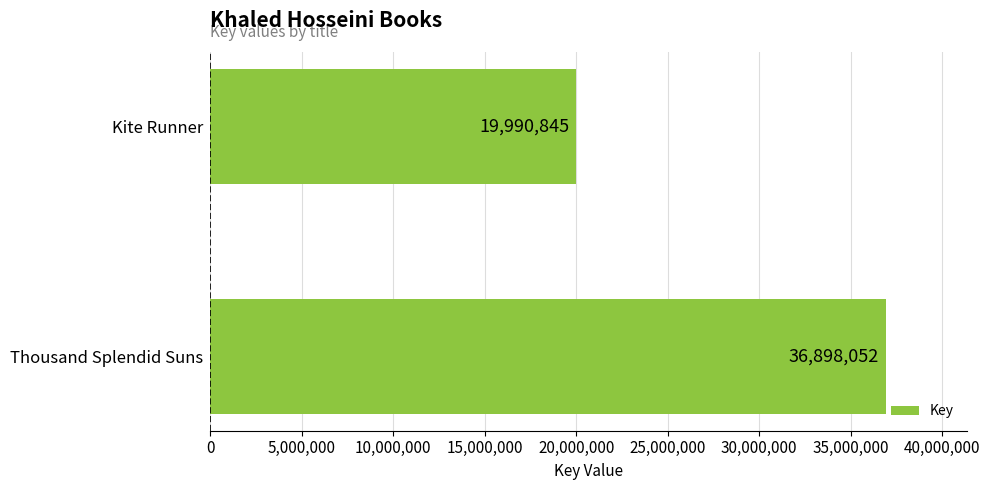

Count the values in the range 19990845 to 36898052.

2